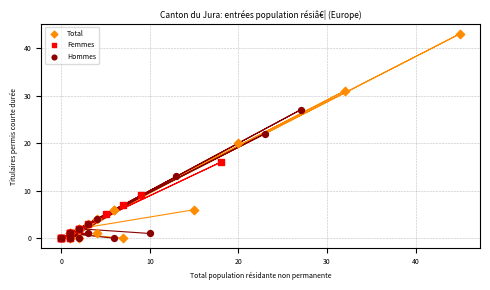

Which series has the largest Y range (max minus min)?

Total